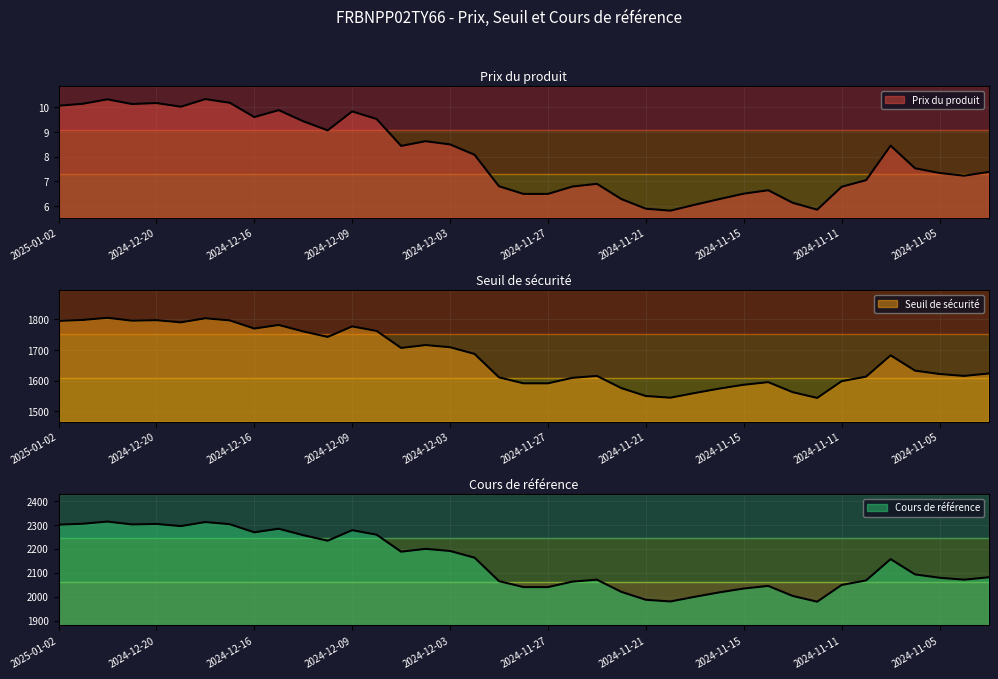

What are all the series names shown in the legend?

Prix du produit, Seuil de sécurité, Cours de référence